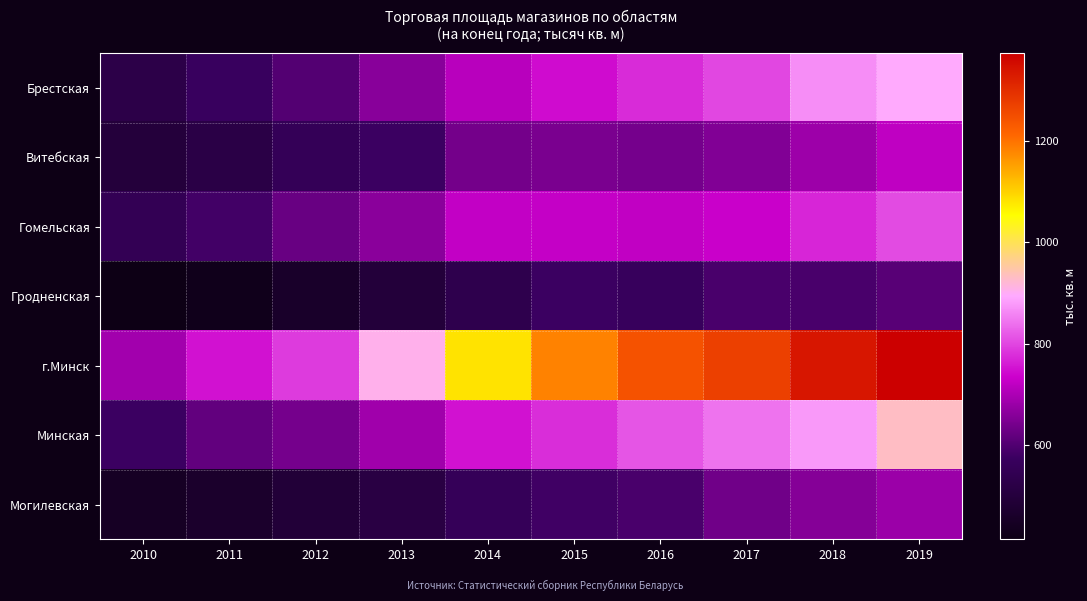

Which has a higher value, 2010 or 2014?

2014